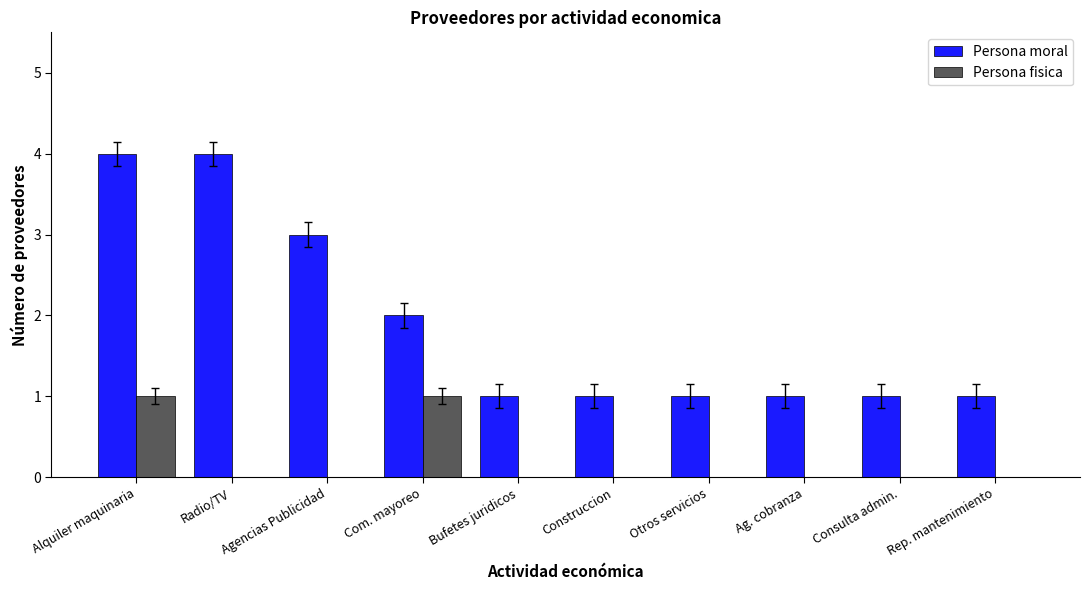

At which category is the sum across all series the highest?

Alquiler maquinaria